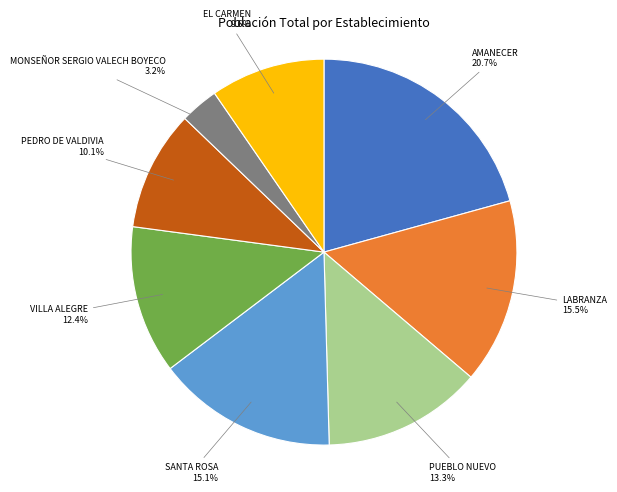

Count the number of slices in the pie.

8